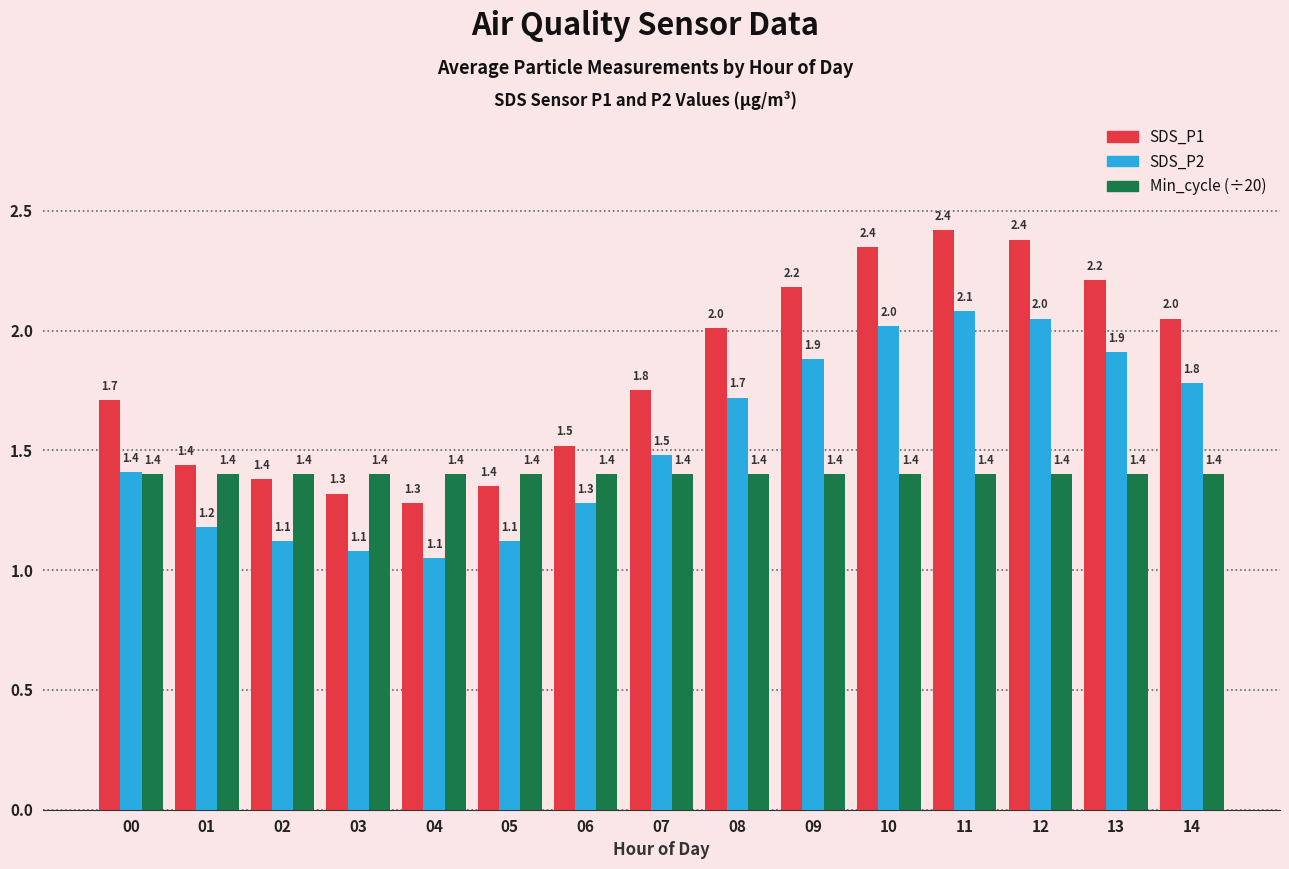

How many series are shown in this chart?

3